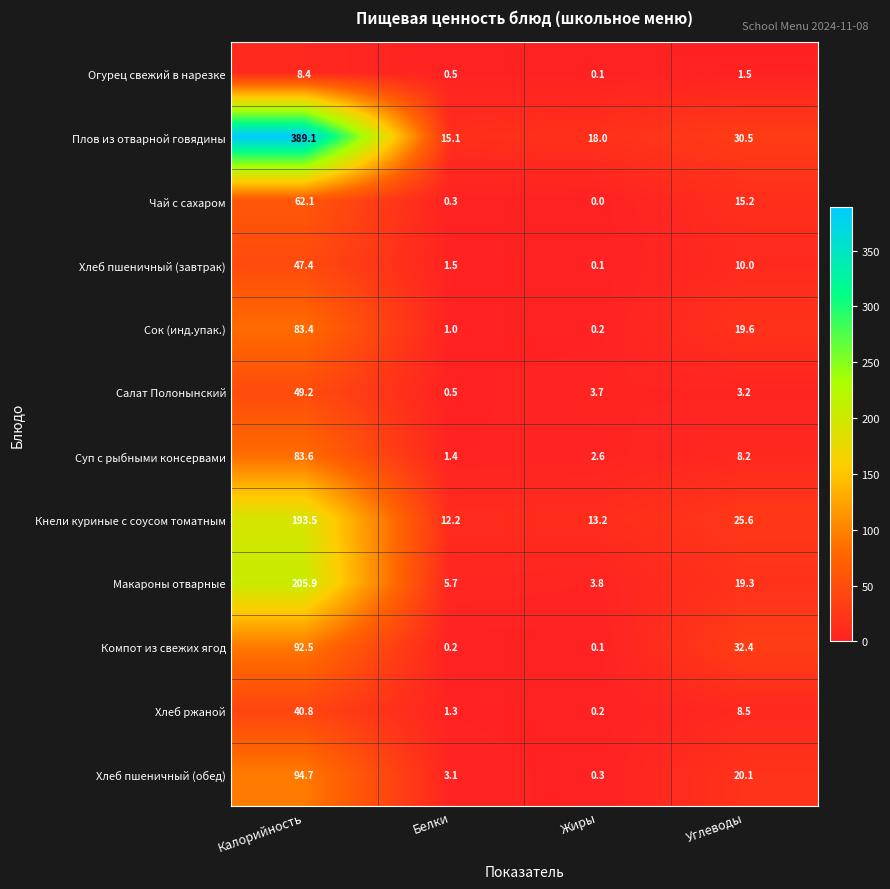

Rank the categories by Суп с рыбными консервами value from lowest to highest.

Белки, Жиры, Углеводы, Калорийность